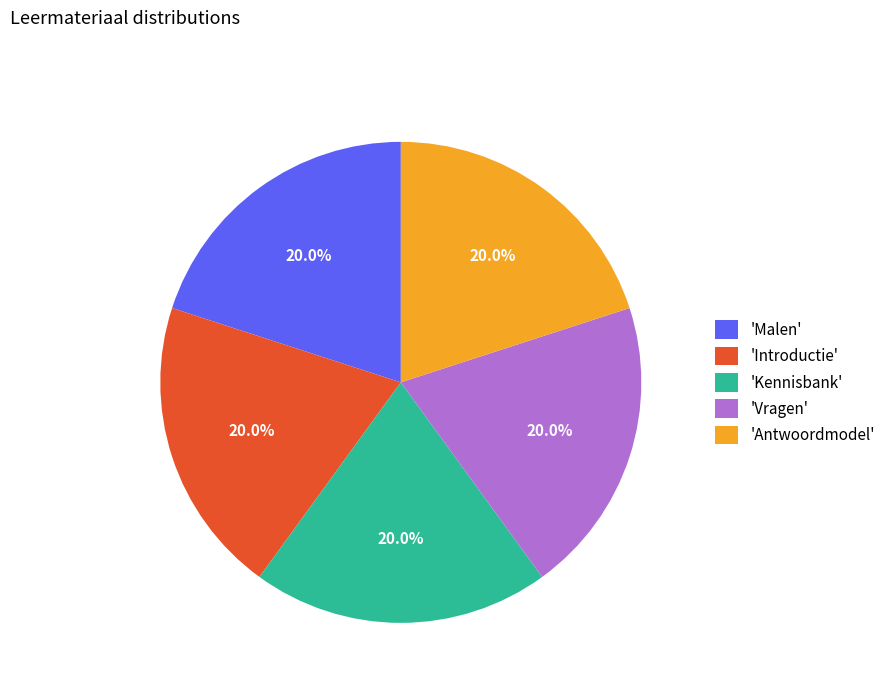

Approximately how many times larger is the value at 'Vragen' compared to 'Introductie'?

1.0